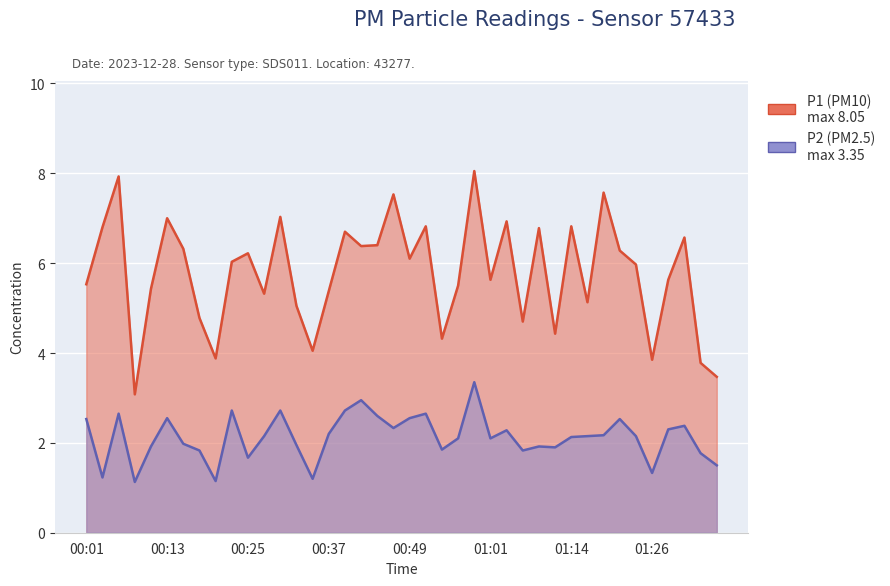

How many lines are shown in the chart?

2